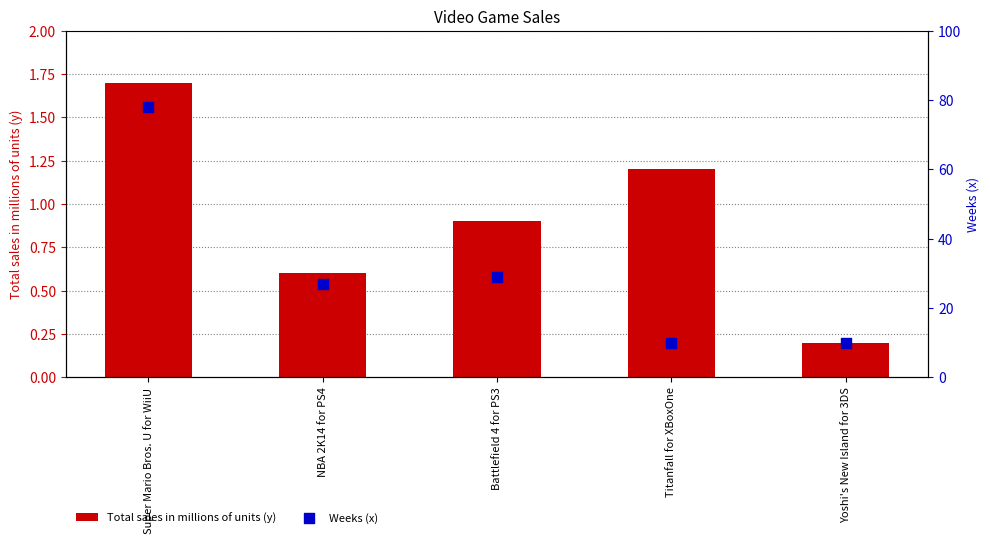

Which series contains the highest Y value?

Weeks (x)